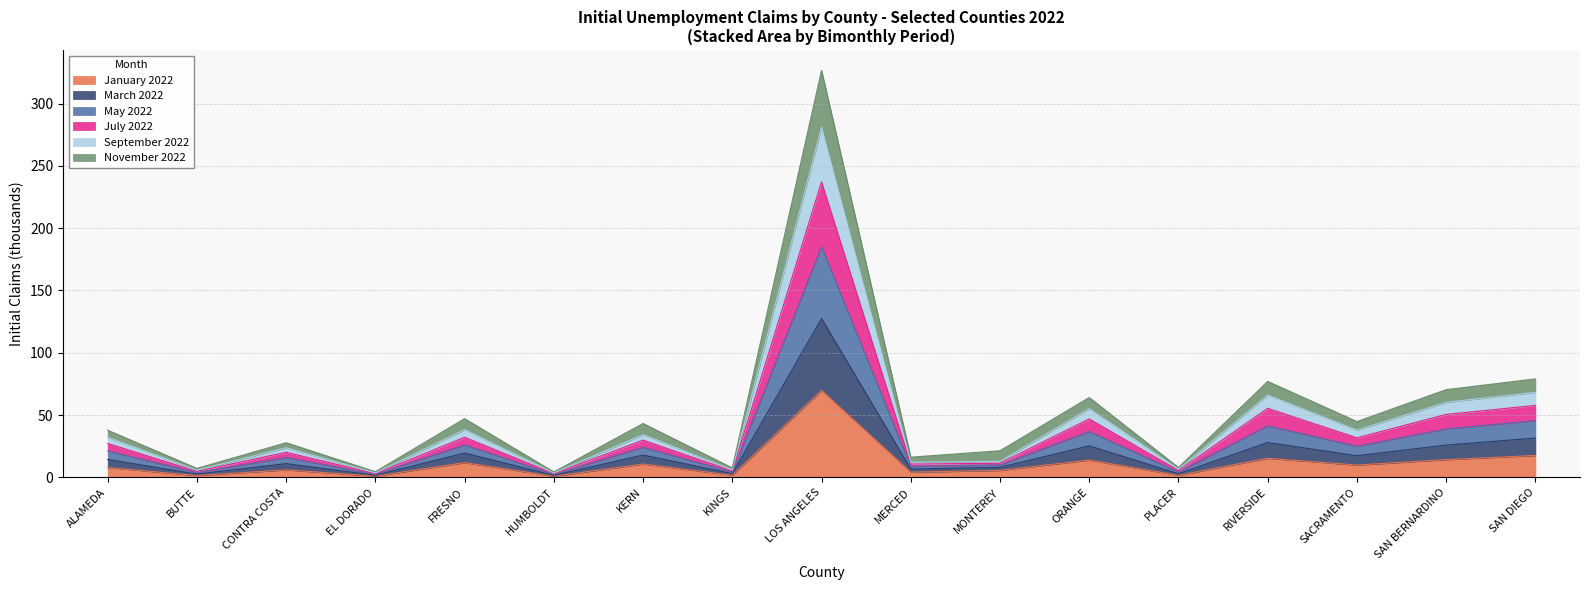

Which category has the highest value in the January 2022 series?

LOS ANGELES